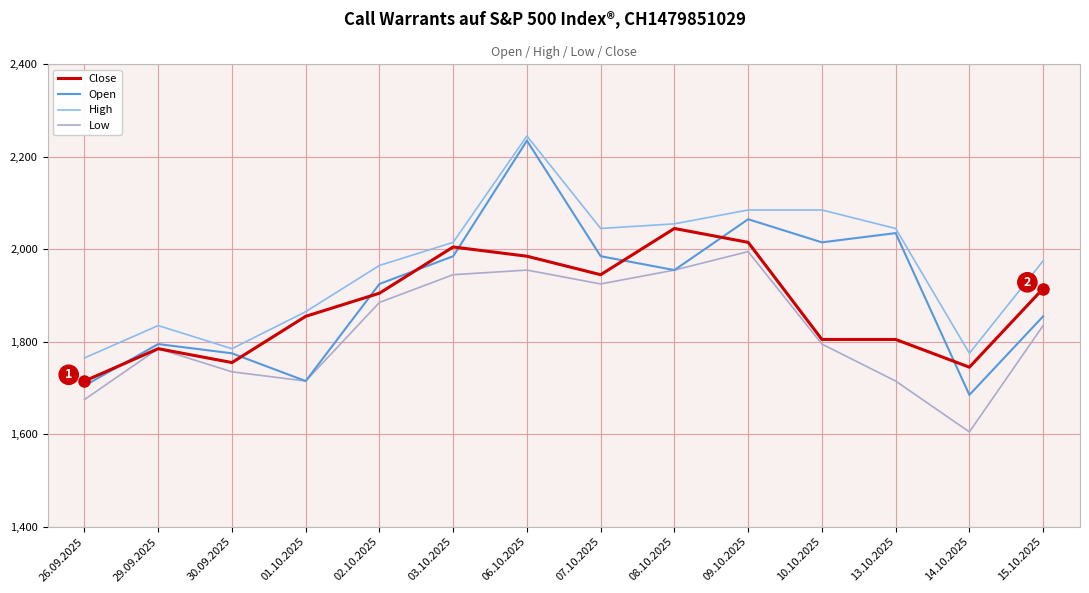

List the series in order of their overall mean, highest first.

High, Open, Close, Low